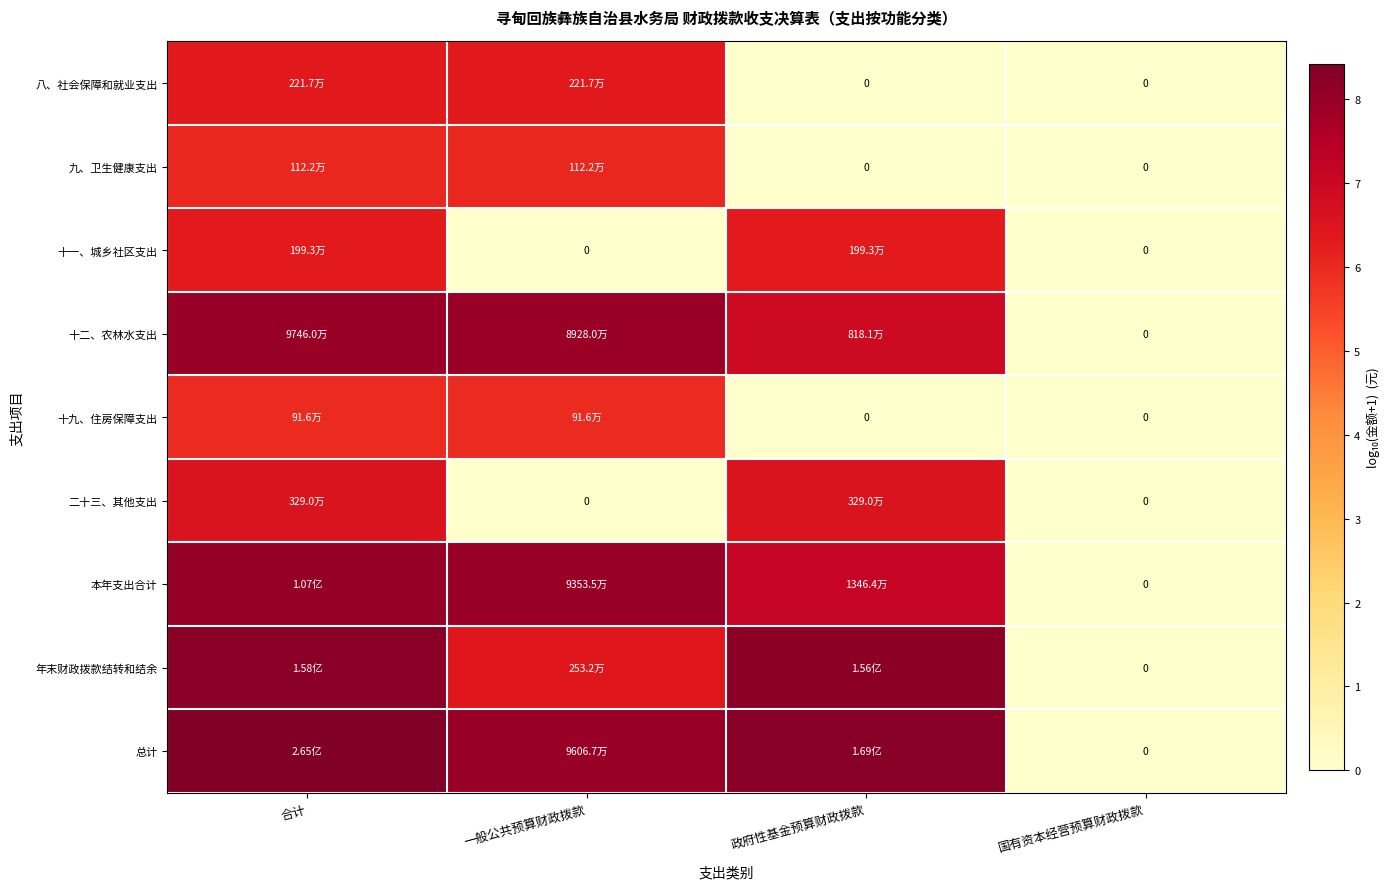

What is the greatest value displayed?

8.4